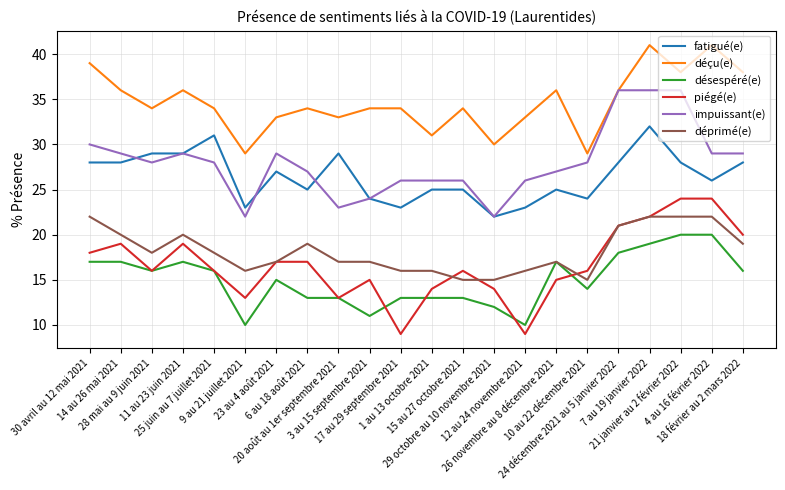

What is the difference between the maximum and minimum values in the piégé(e) series?

15